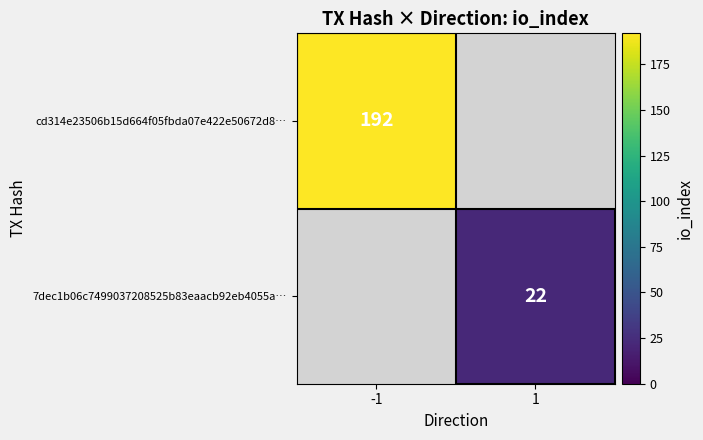

The 7dec1b06c7499037208525b83eaacb92eb4055a… series shows 33 at 1. True or false?

False